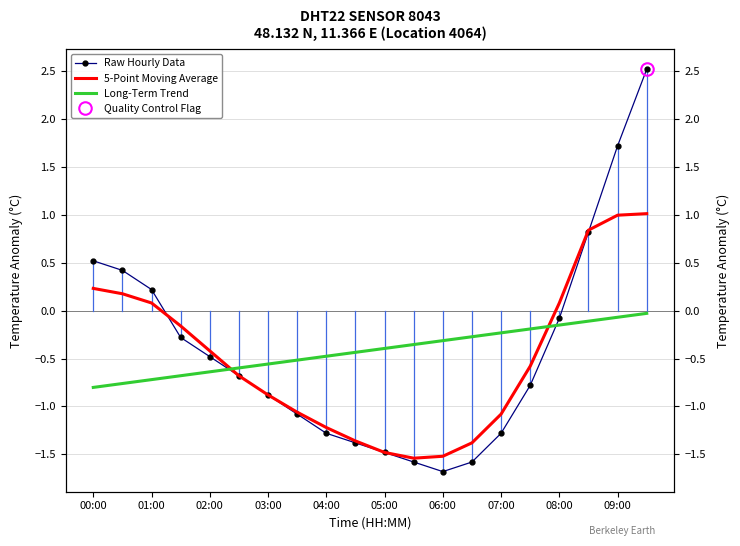

What position from the right is 08:00?

4